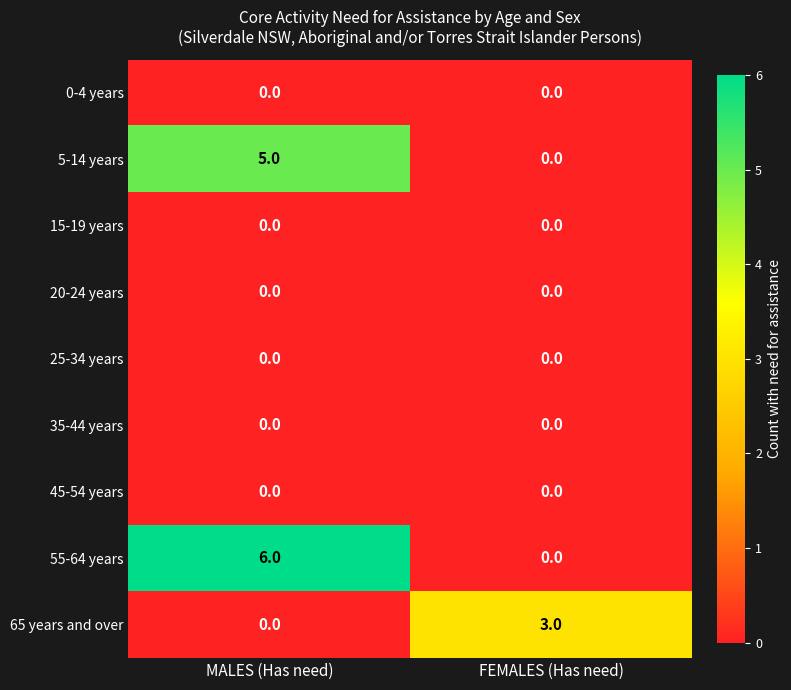

True or false: 55-64 years has a value of 9 at MALES (Has need).

False